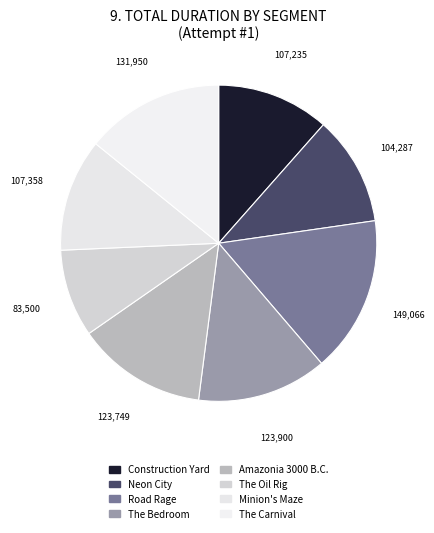

Between Construction Yard and Minion's Maze, which is larger?

Minion's Maze